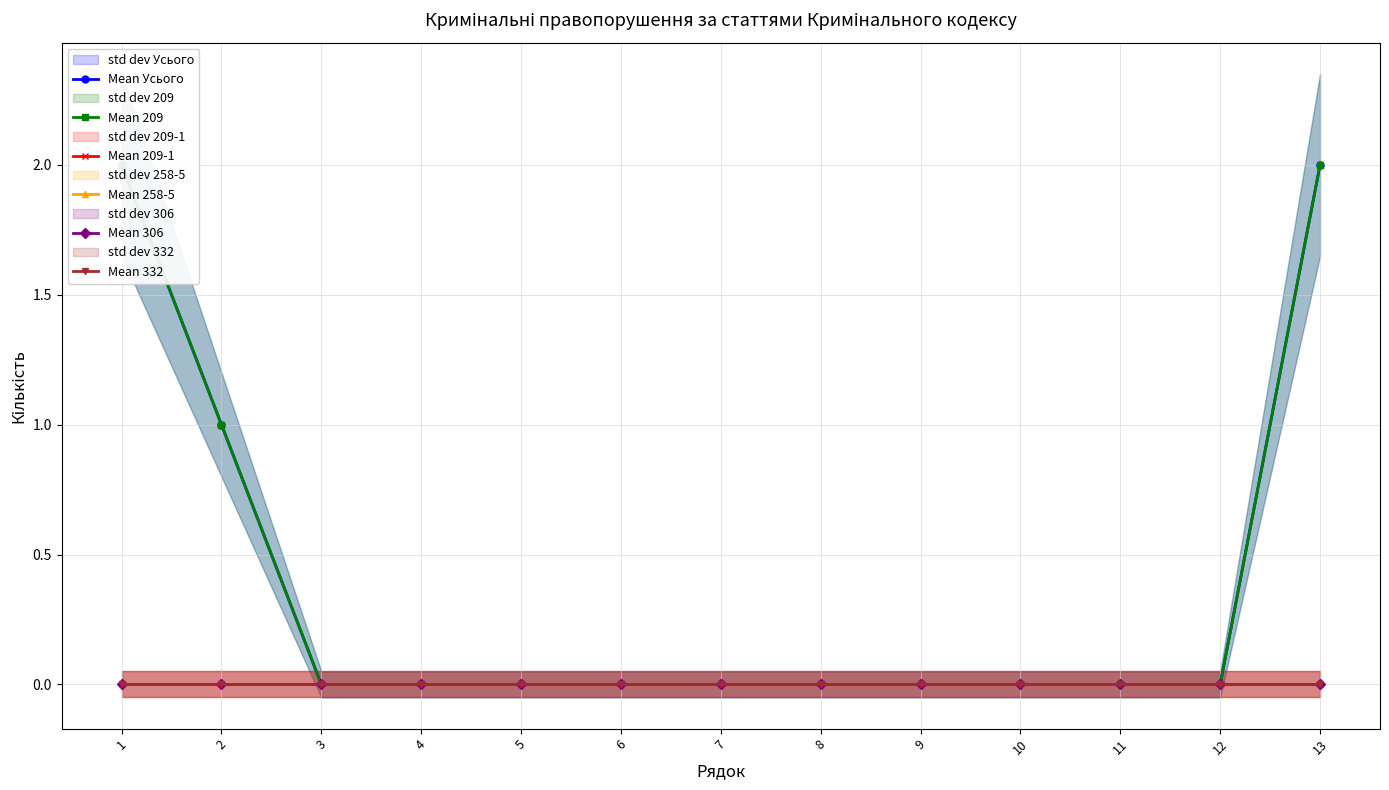

At which label is Mean 306 closest to 0?

1